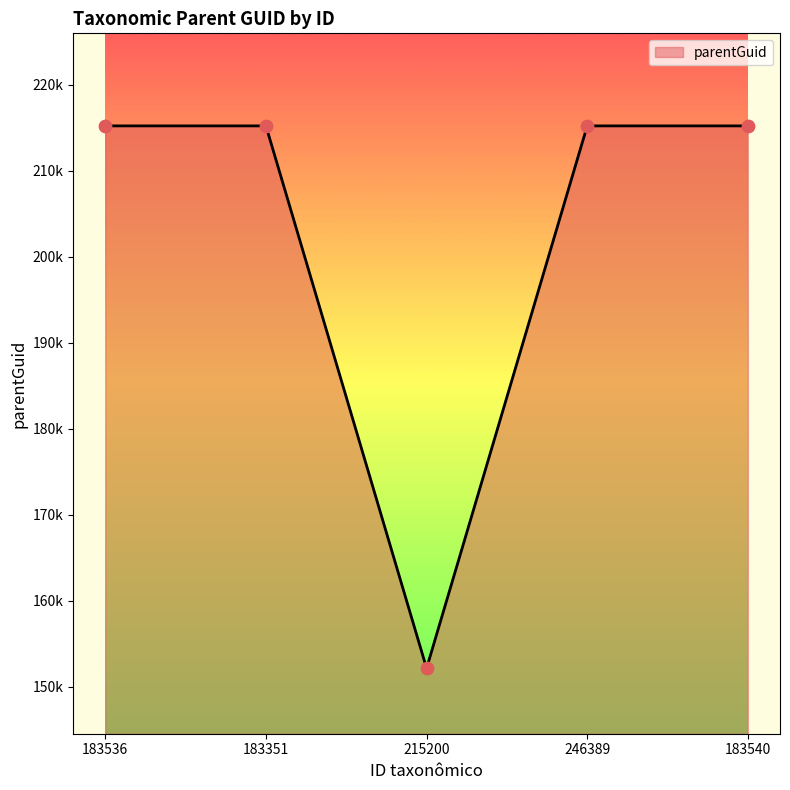

Approximately how many times larger is the value at 183540 compared to 183351?

1.0